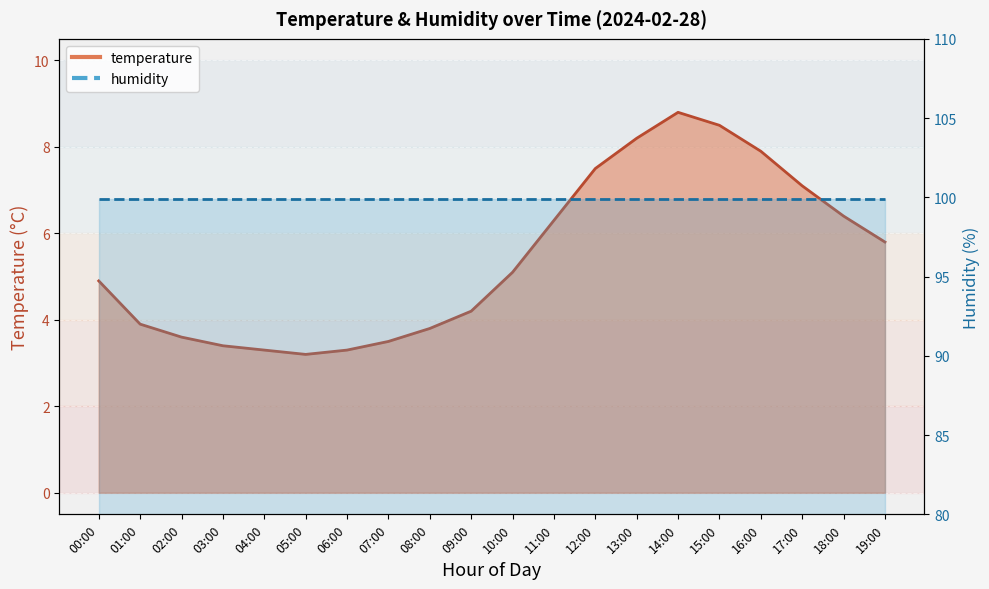

What is the average value?

5.4